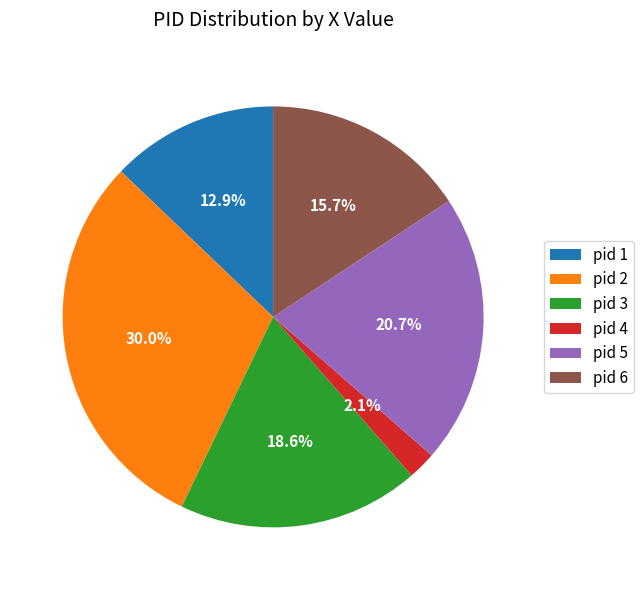

What is the largest slice in the pie chart?

pid 2